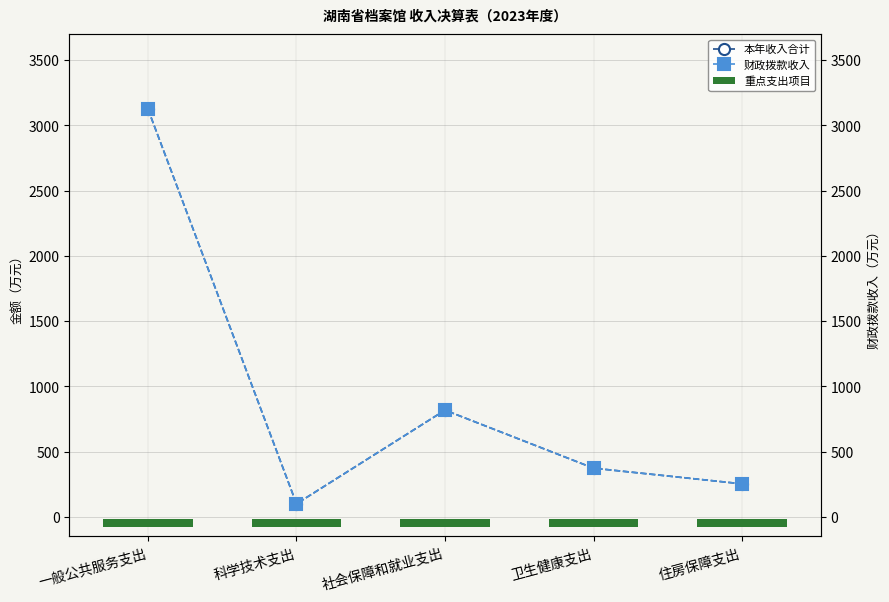

At how many categories does at least one series exceed 1978?

1